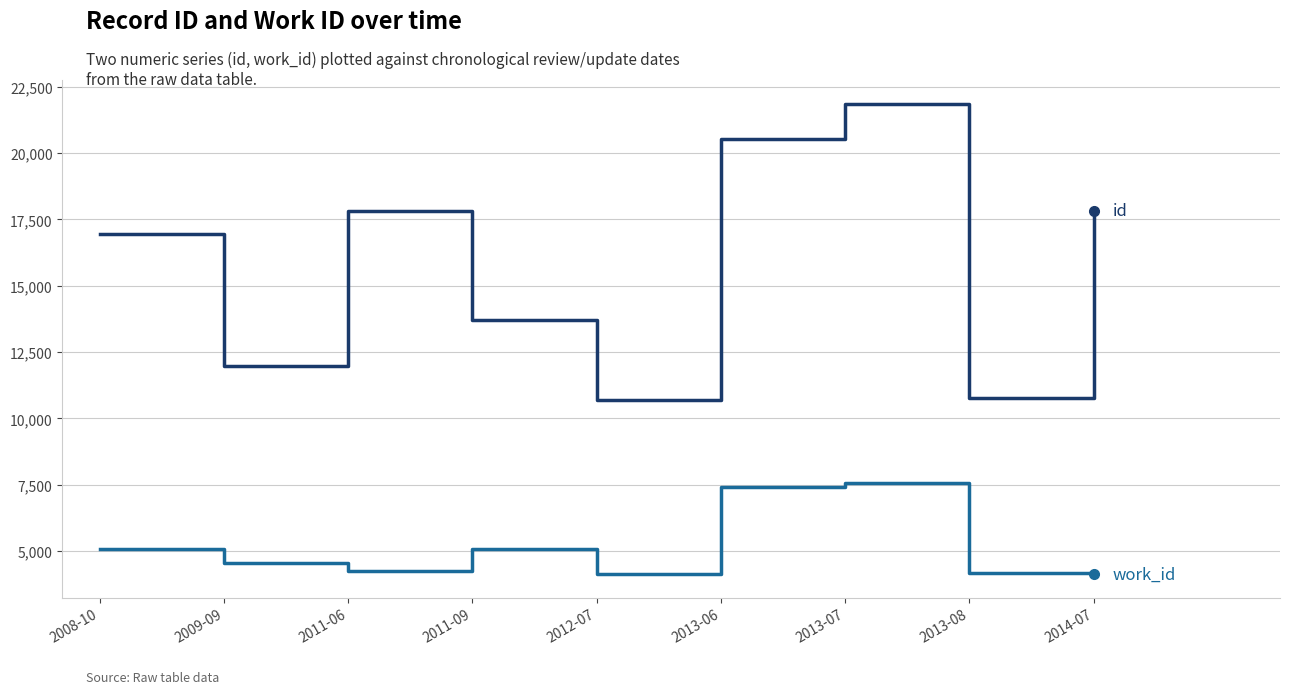

Does the chart display data point markers on the line(s)?

No